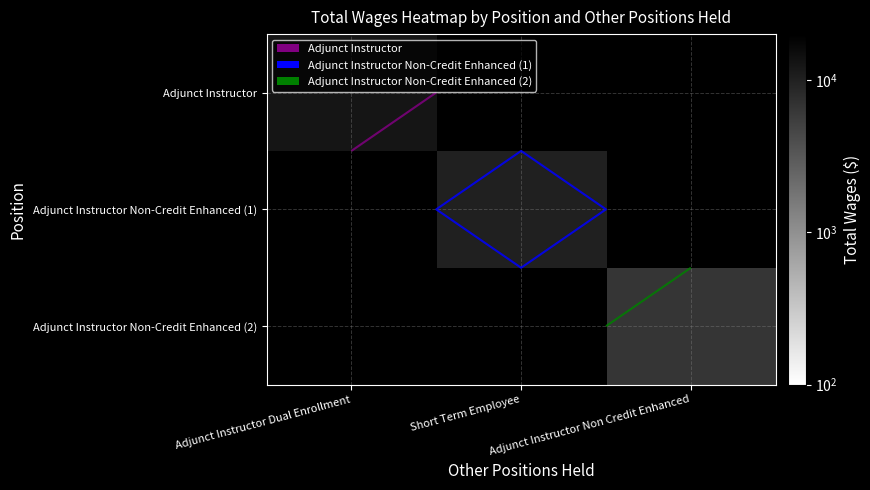

Which category has the highest value across all series?

Adjunct Instructor Dual Enrollment